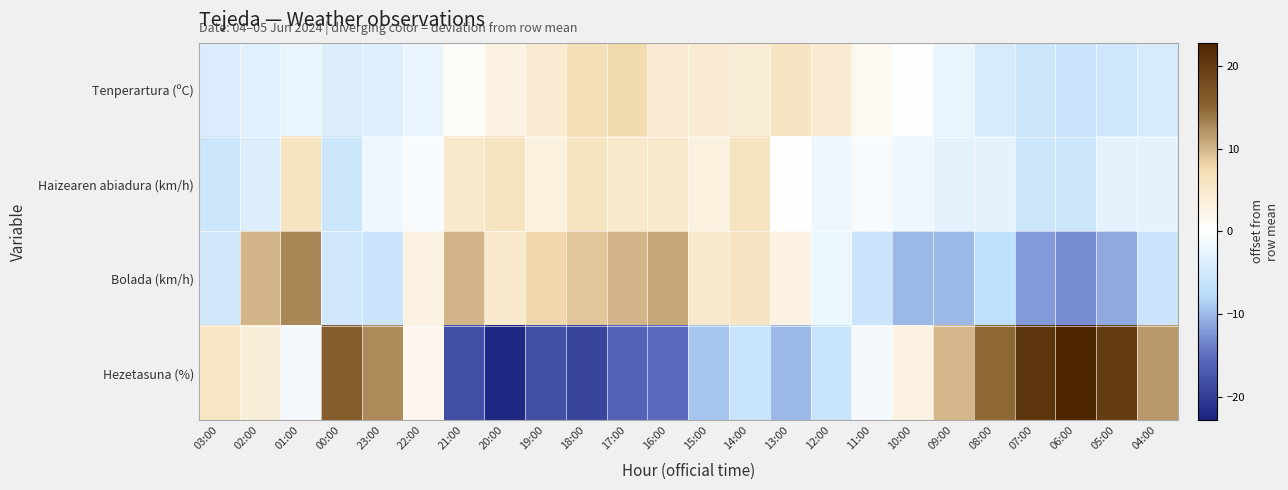

At which category is the sum across all series the highest?

01:00